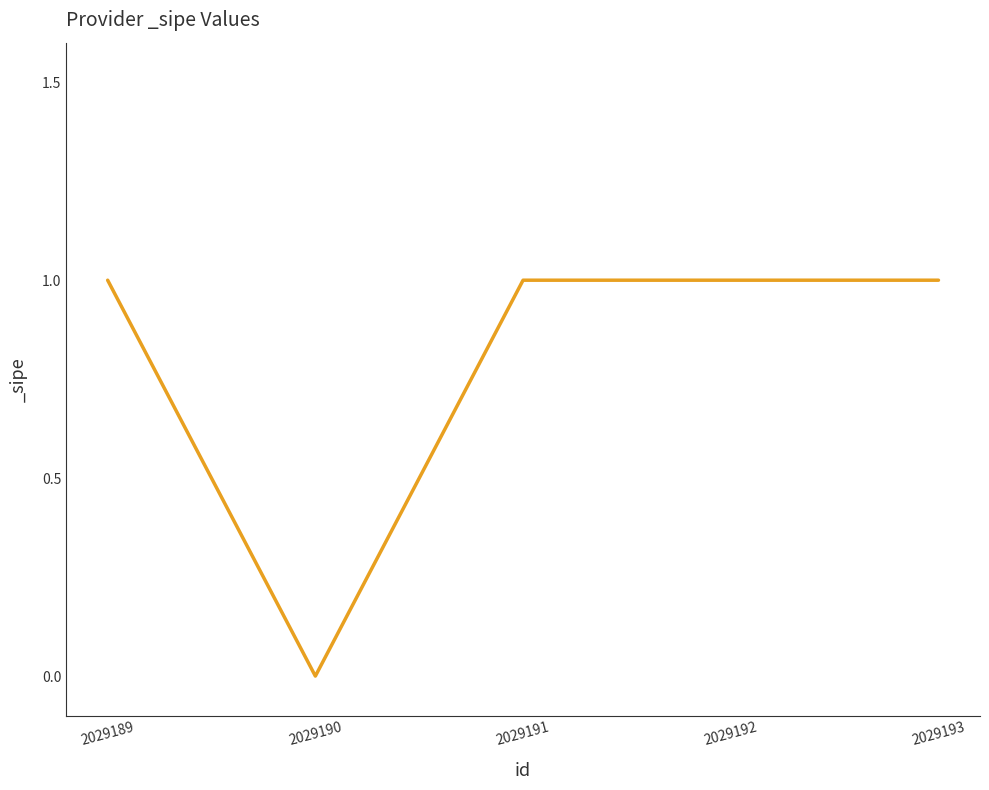

Count the number of data series in this chart.

1